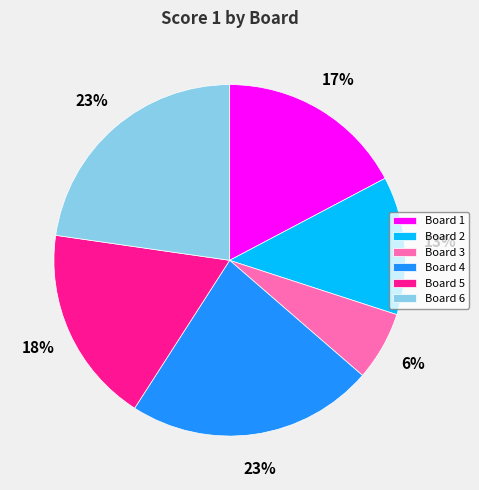

To the nearest percent, what is the difference between the Board 4 and Board 5 slice percentages?

5%